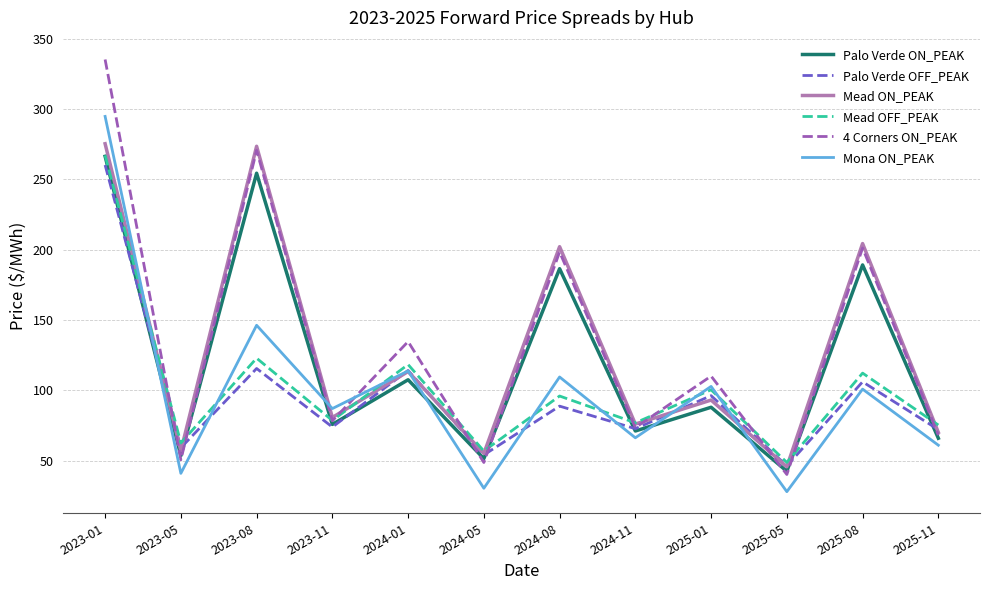

Where do 4 Corners ON_PEAK and Mead ON_PEAK first cross each other?

2023-01 and 2023-05